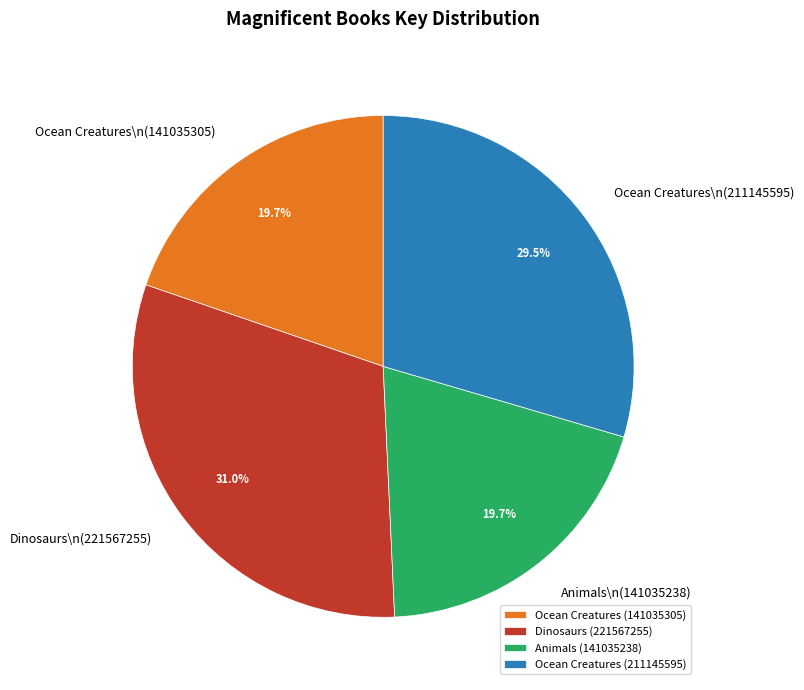

What percentage is the Animals (141035238) slice, to the nearest percent?

20%